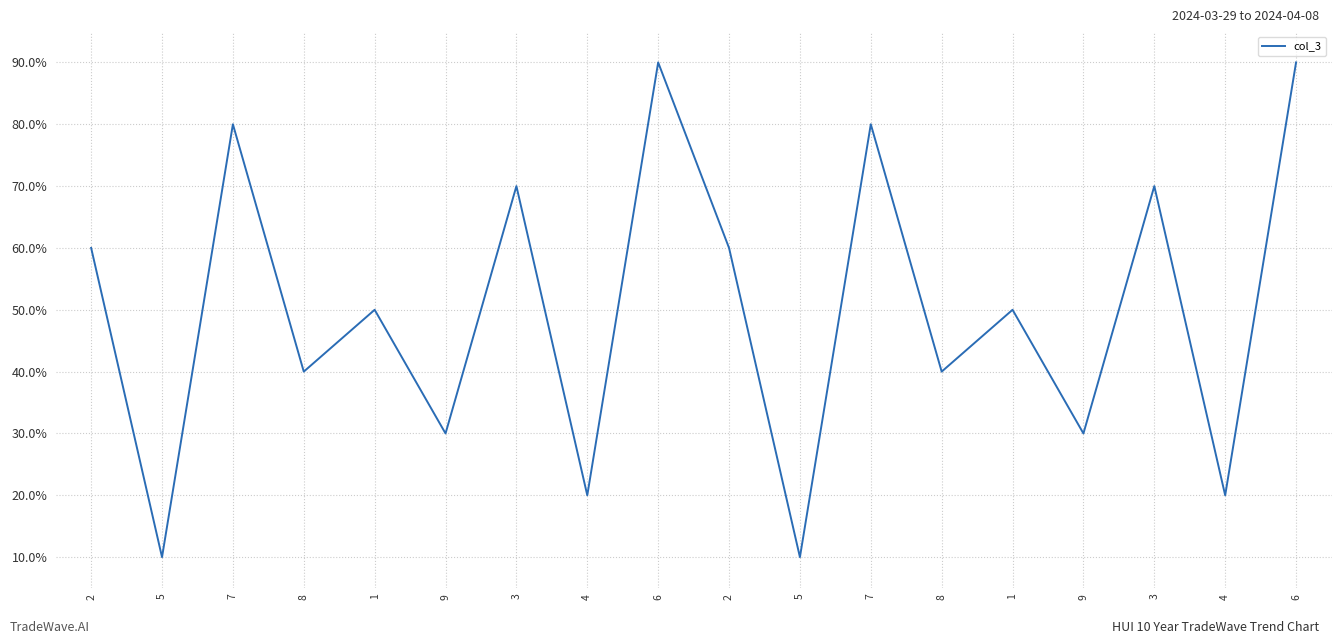

What is the ratio of the value at 3 to the value at 4?

3.5